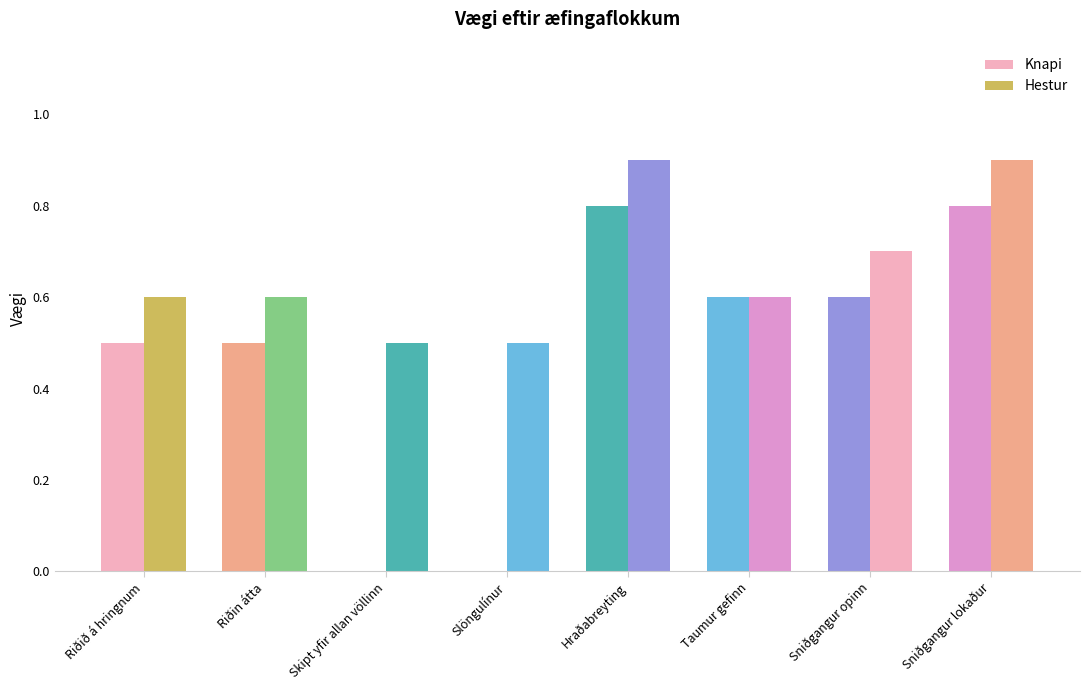

The Hestur series shows 0.3 at Skipt yfir allan völlinn. True or false?

False